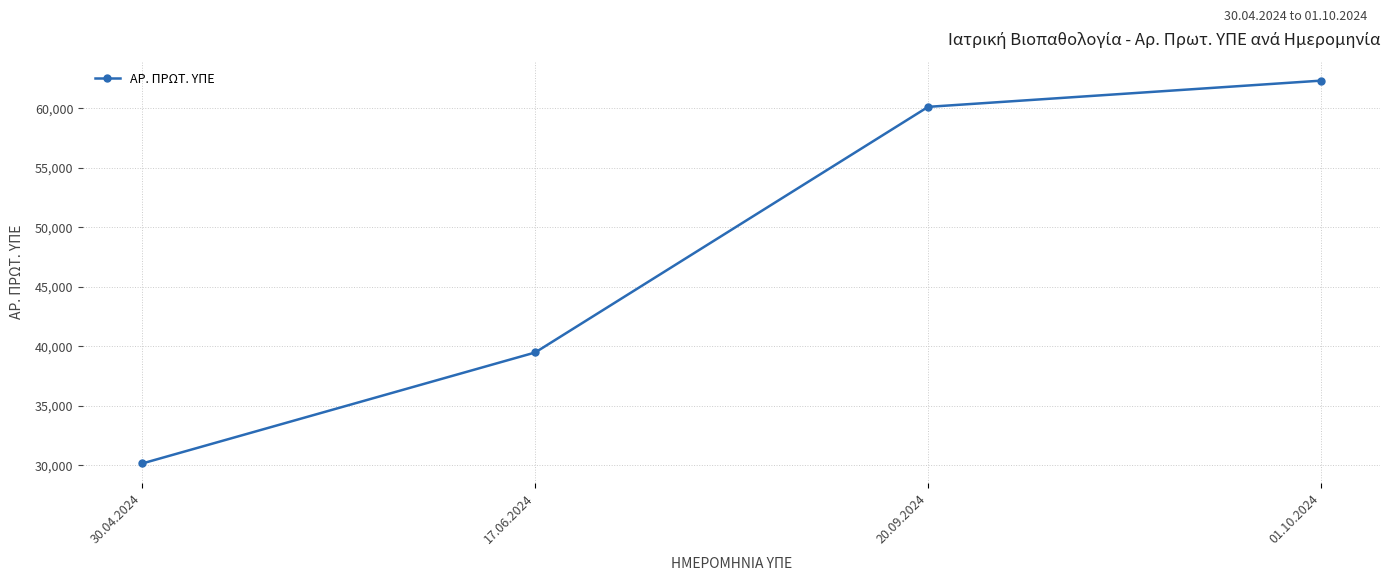

Is this an area chart (filled region under the line)?

No